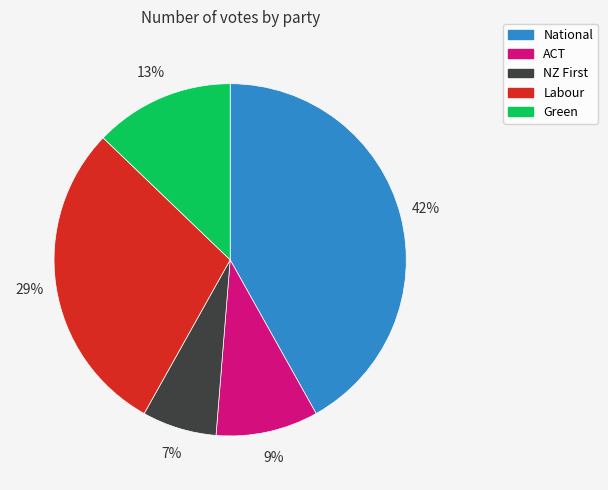

Which category has the biggest portion of the pie?

National